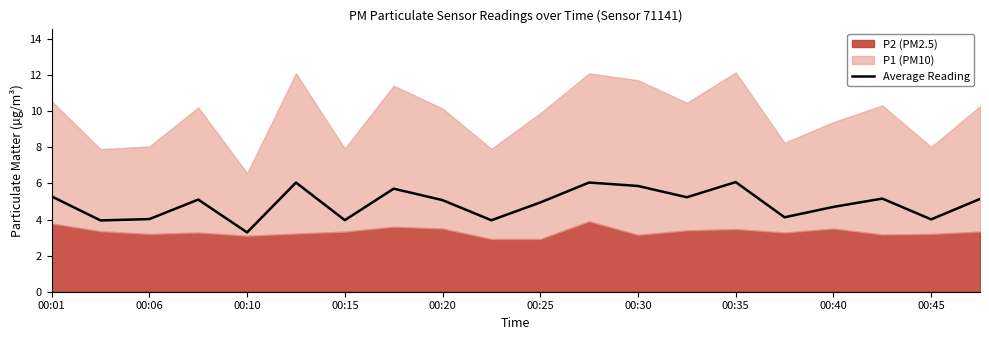

Reading left to right, what are all the values shown in this chart?

5.3	4.0	4.0	5.1	3.3	6.1	4.0	5.7	5.1	4.0	4.9	6.0	5.9	5.2	6.1	4.1	4.7	5.2	4.0	5.1